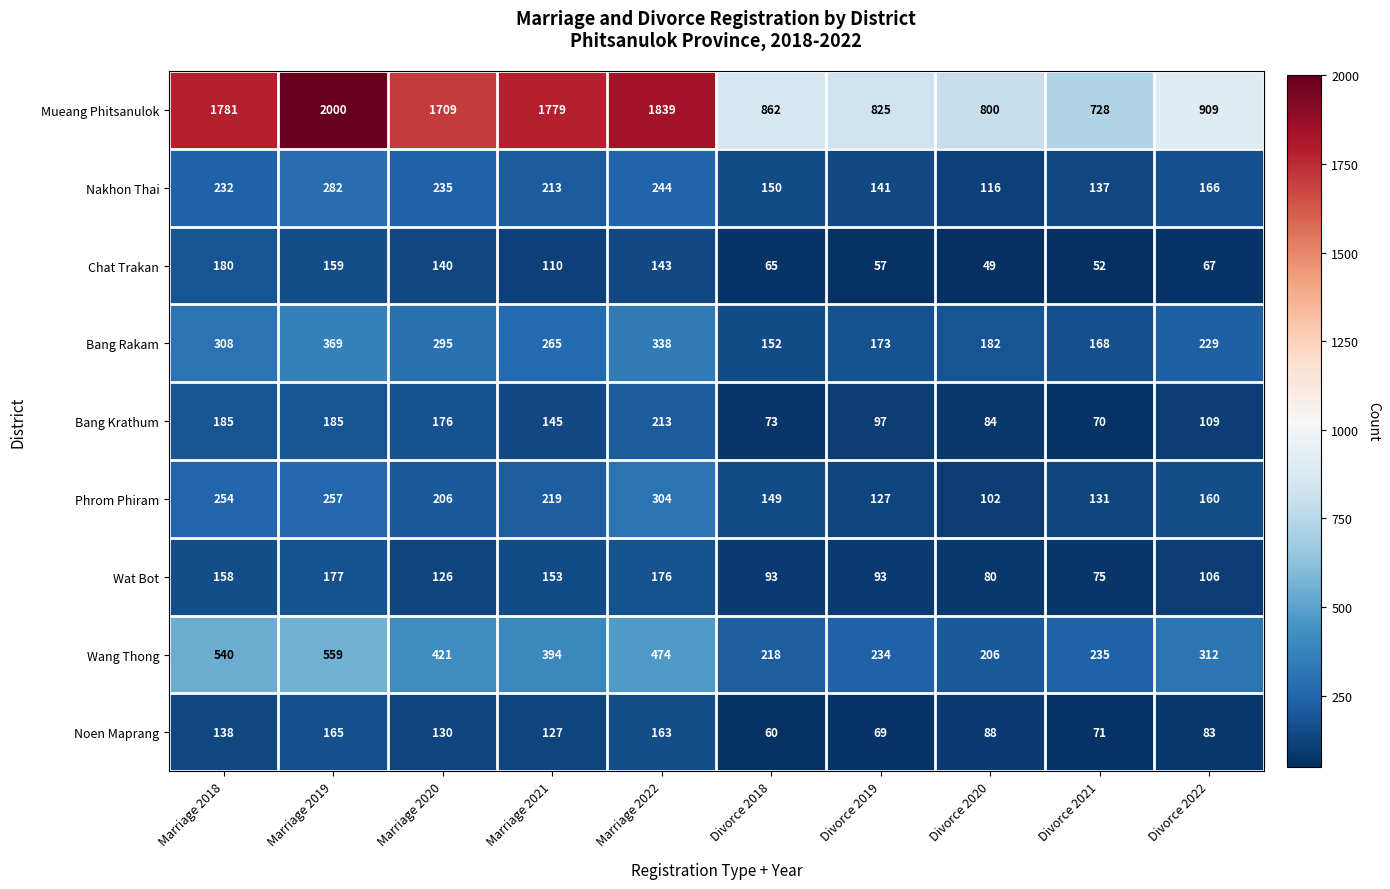

What is the difference between the maximum and second lowest values in the Mueang Phitsanulok series?

1200